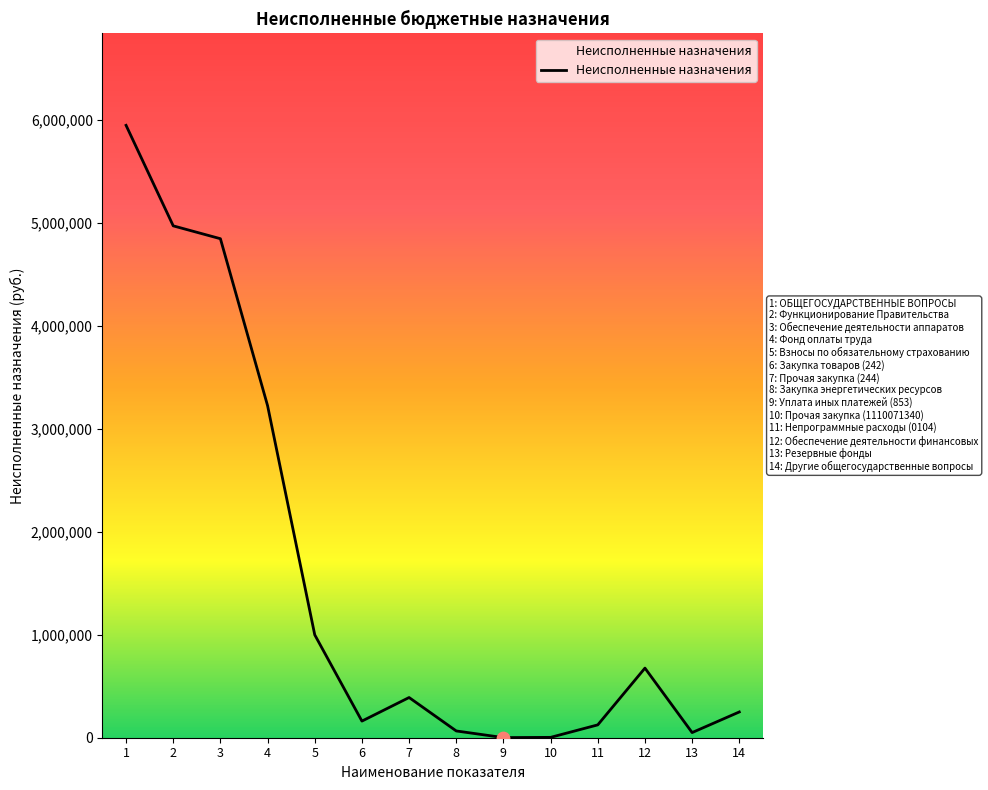

What is the ratio of the value at 2 to the value at 12?

7.4